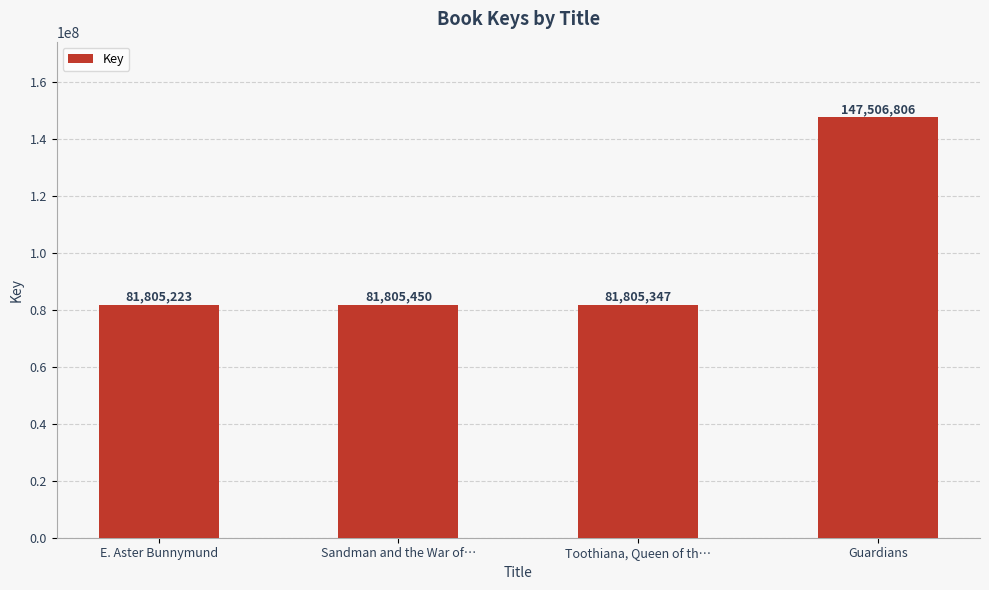

List the labels in order of value, smallest first.

E. Aster Bunnymund, Toothiana, Queen of th…, Sandman and the War of…, Guardians